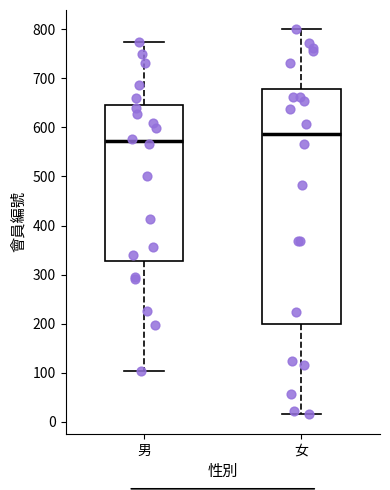

Reading left to right, transcribe this box plot: for each box, give where its median line is, the range the box spans, and where its two whiskers end, as read against the y-axis. The values are not printed on the chart, so give them approximately, as read against the axis.

男: median 570, box 330 to 650, whiskers 100 to 780
女: median 590, box 200 to 680, whiskers 20 to 800